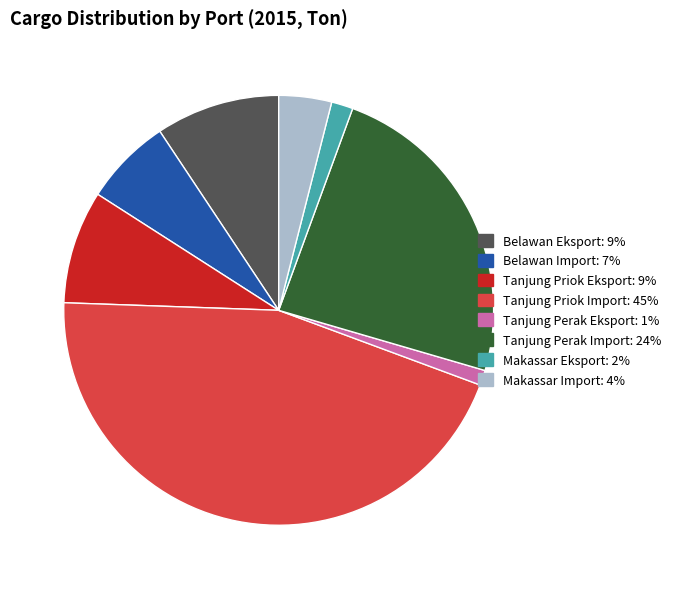

Which has a higher value, Makassar Eksport or Tanjung Priok Eksport?

Tanjung Priok Eksport